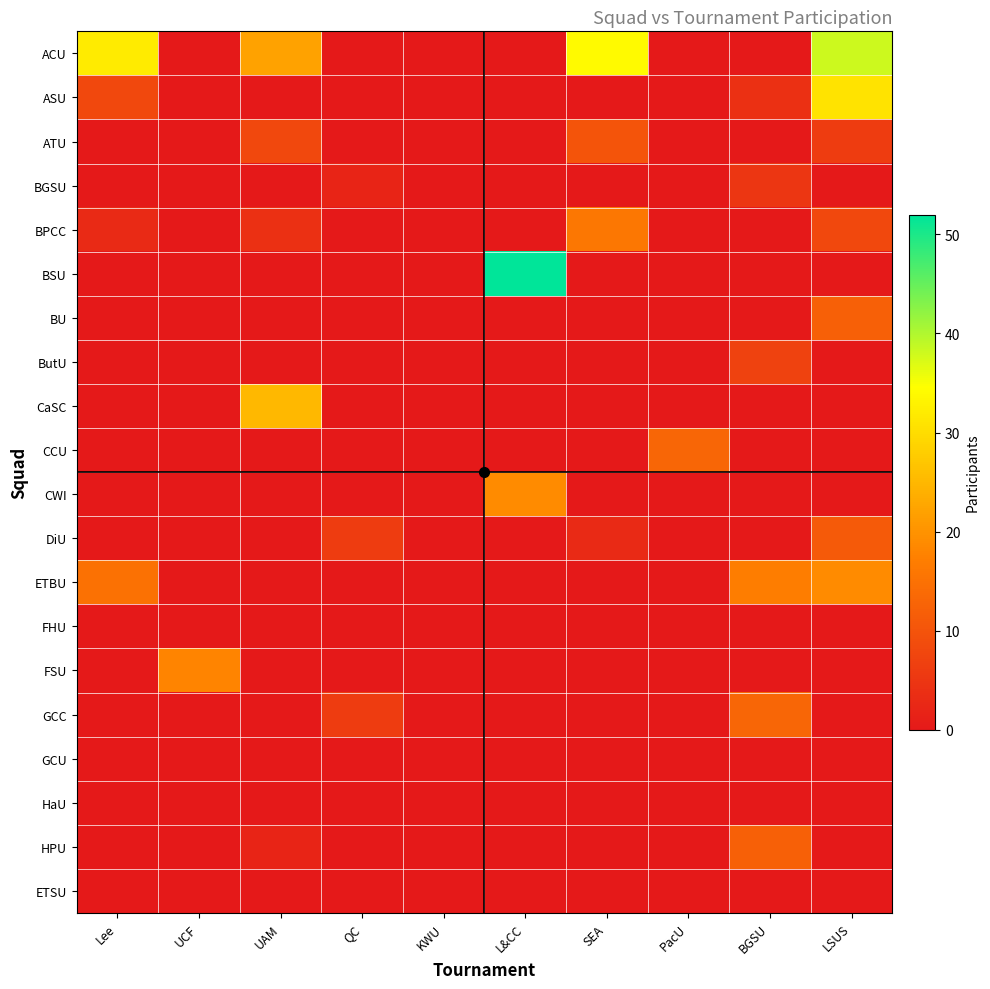

Which series has the largest total across all categories?

ACU